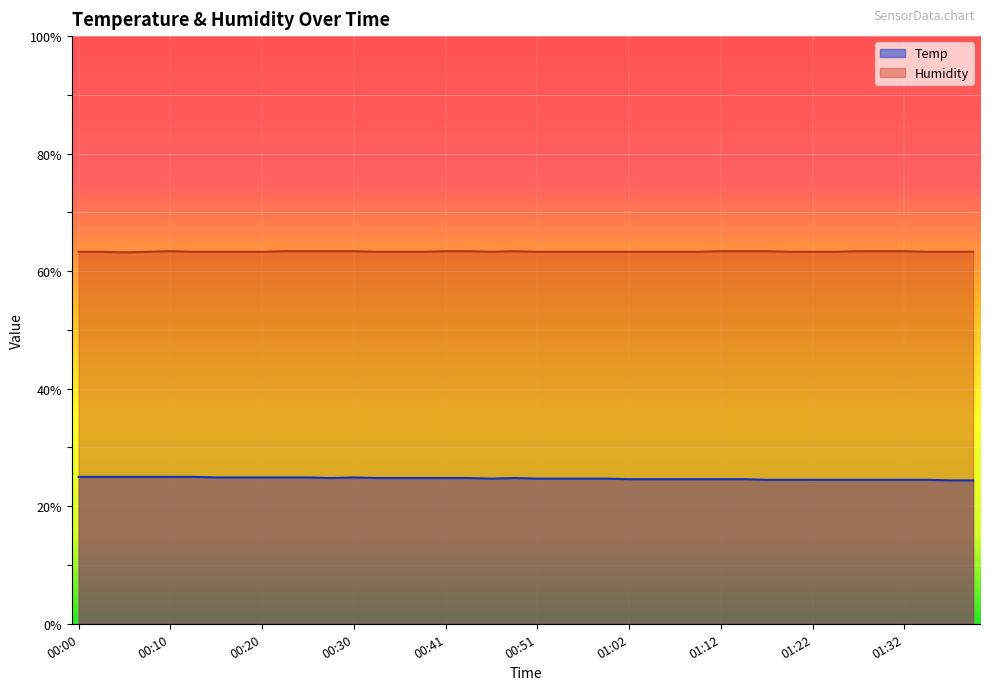

The Humidity series shows 63.4 at 01:17. True or false?

True